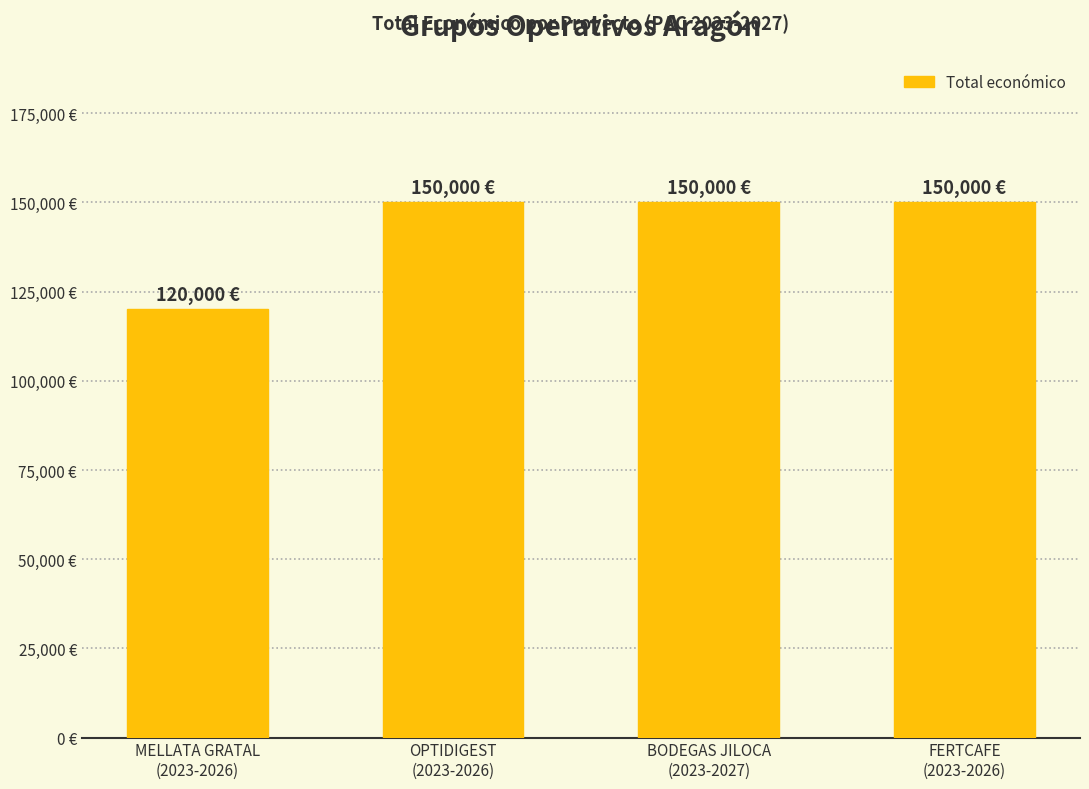

Reading right to left, transcribe all the data shown in this chart.

150000	150000	150000	120000